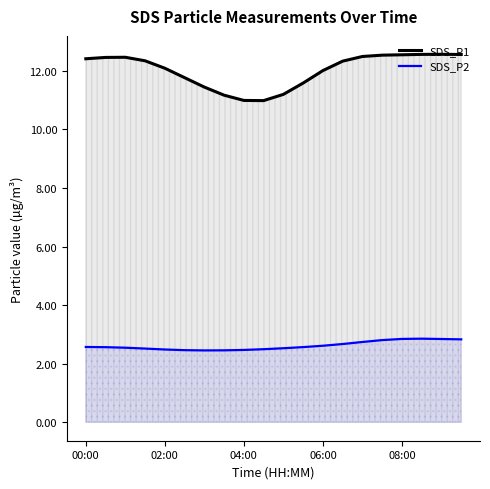

What is the greatest value displayed?

12.6